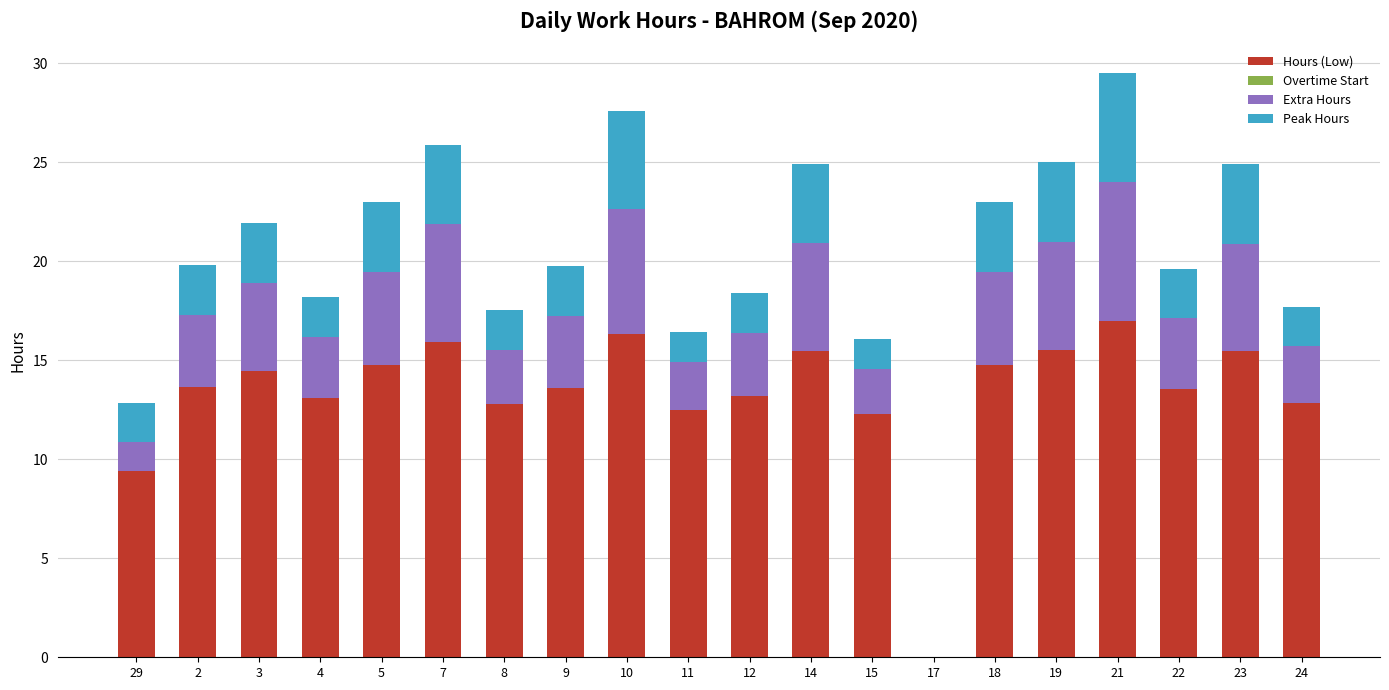

Which category has the highest value in the Hours (Low) series?

21